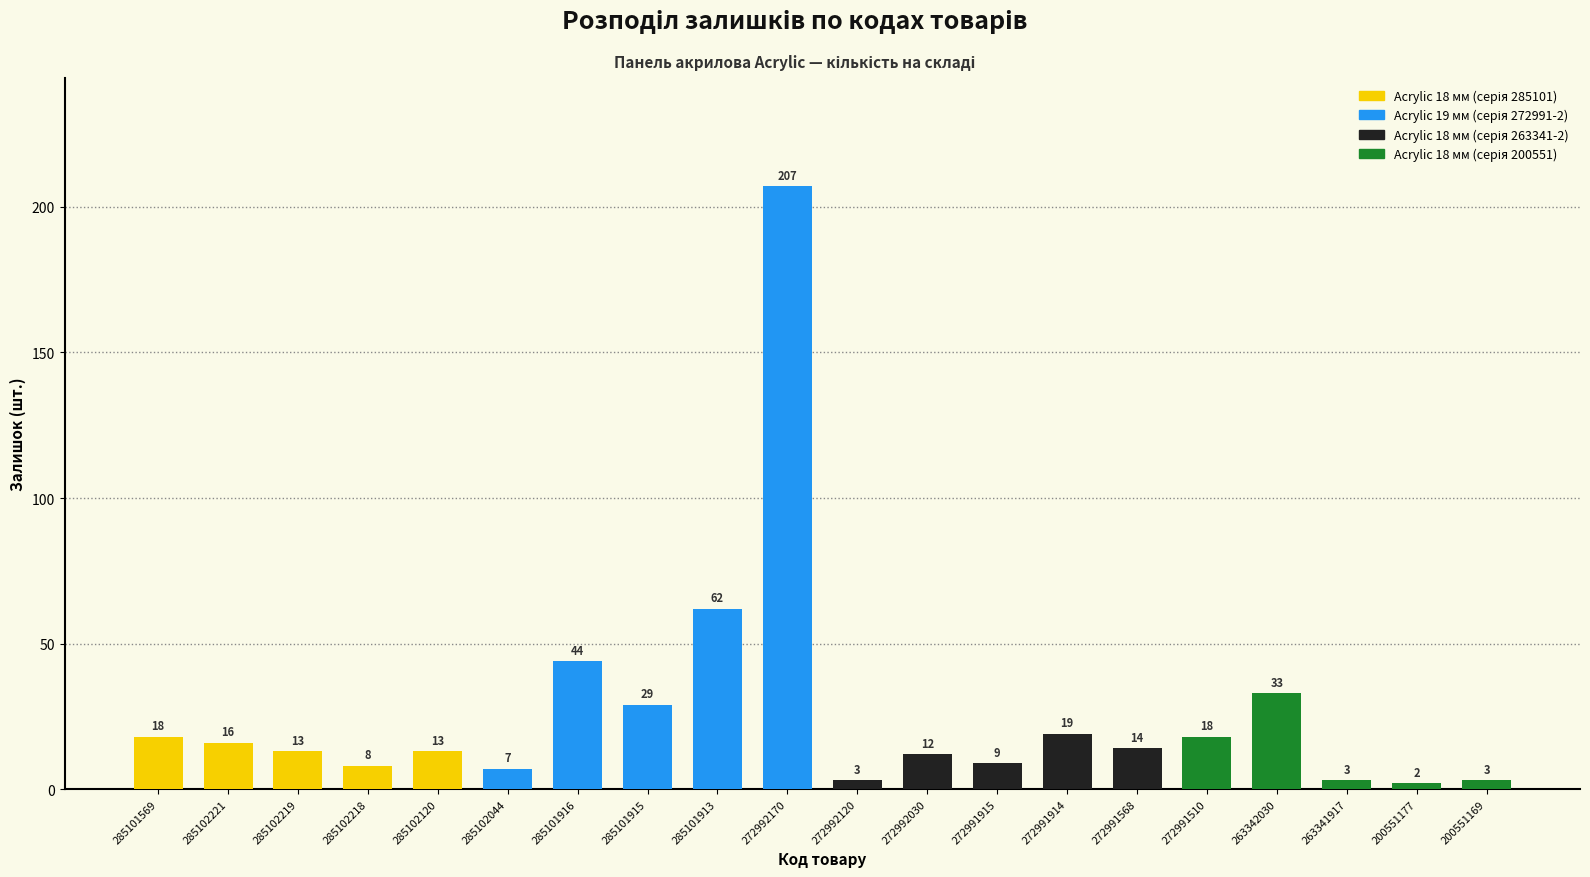

Reading left to right, what are all the values shown in this chart?

285101569=18	285102221=16	285102219=13	285102218=8	285102120=13	285102044=7	285101916=44	285101915=29	285101913=62	272992170=207	272992120=3	272992030=12	272991915=9	272991914=19	272991568=14	272991510=18	263342030=33	263341917=3	200551177=2	200551169=3